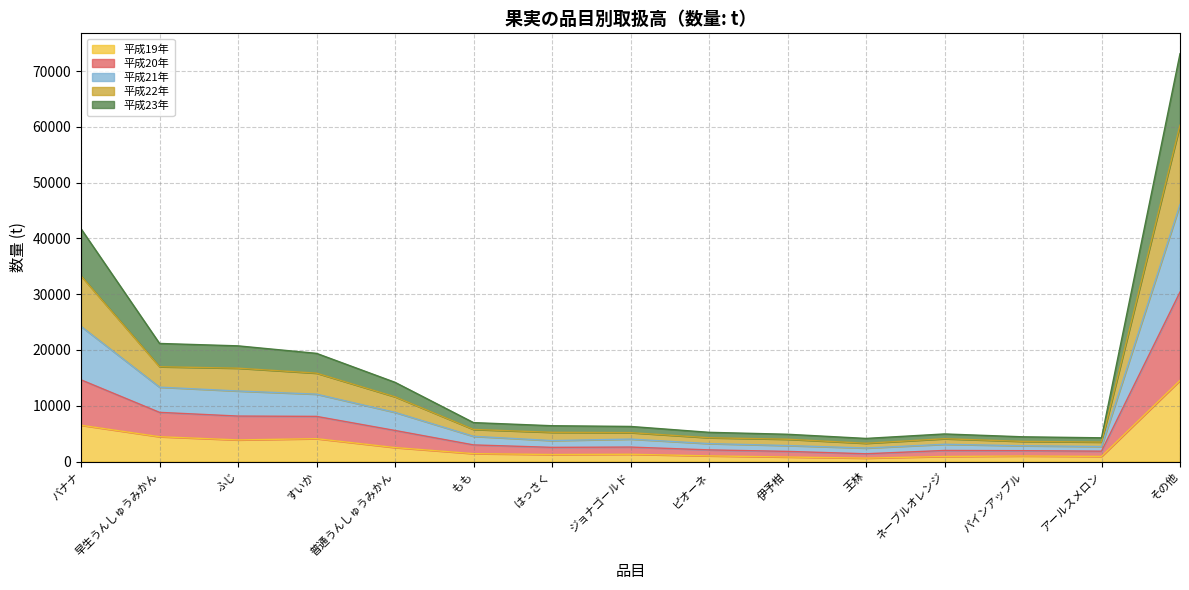

Which category has the highest value in the 平成19年 series?

その他